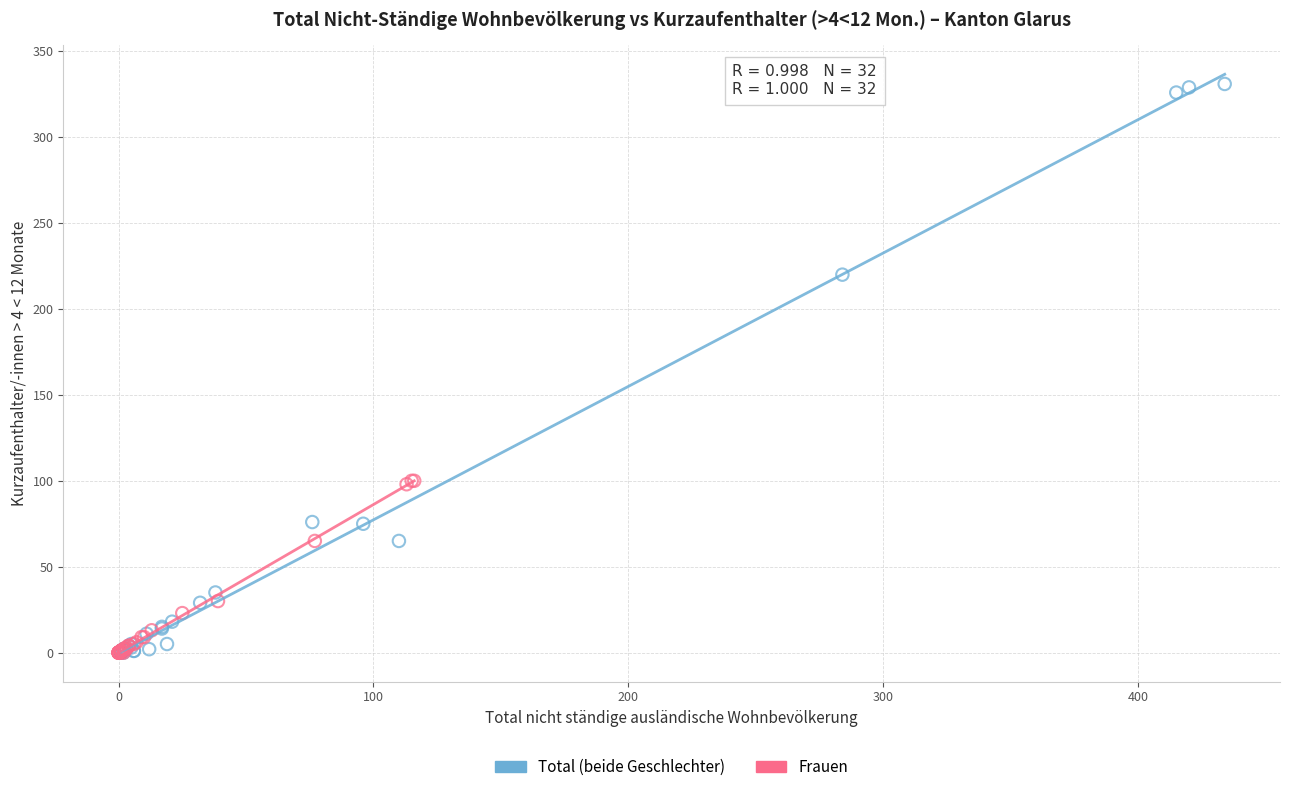

Which series has the widest spread of Y values?

Total (beide Geschlechter)